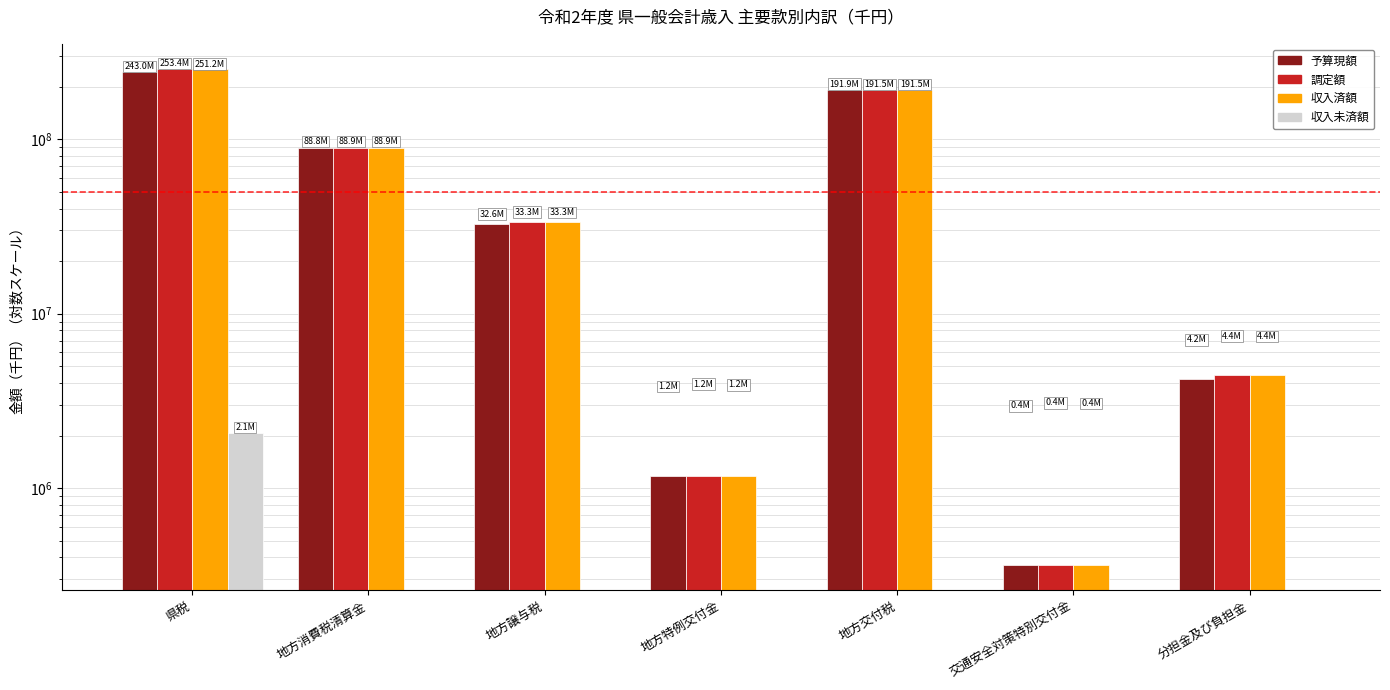

The 調定額 series shows 253439649 at 県税. True or false?

True